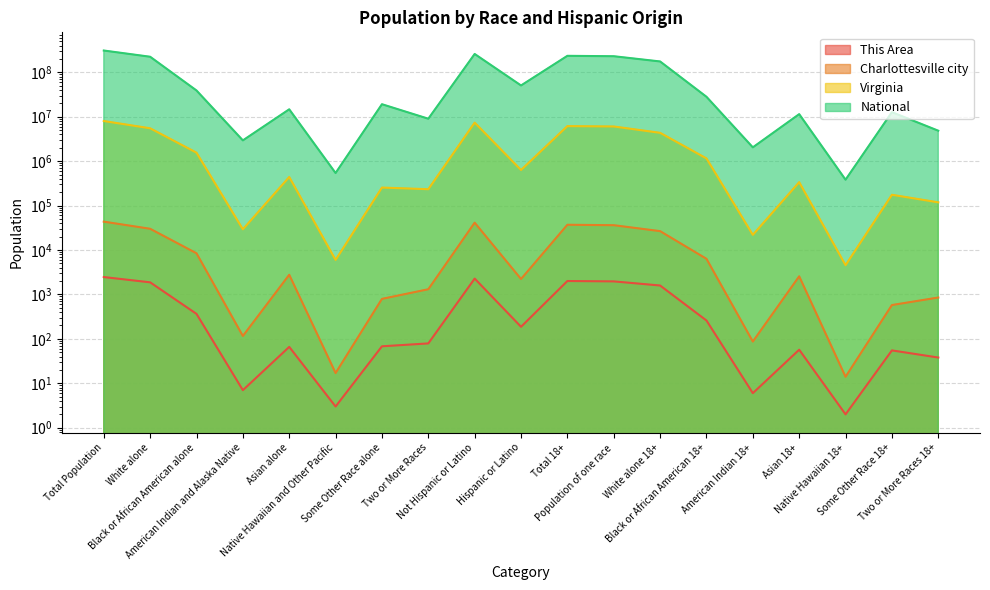

What is the spread (max minus min) of values at Total Population?

308743077